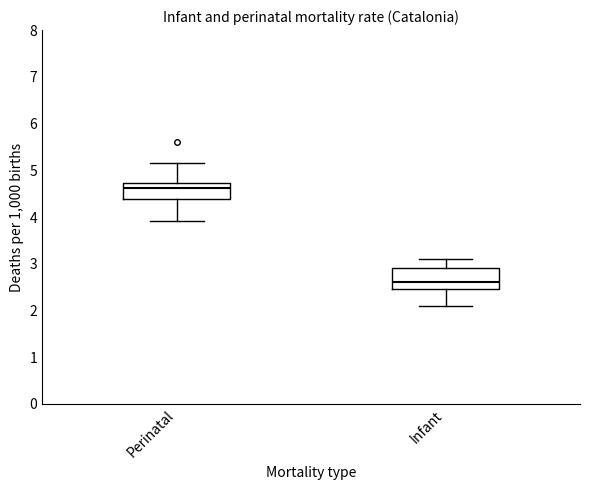

Which box's median line is the lowest?

Infant